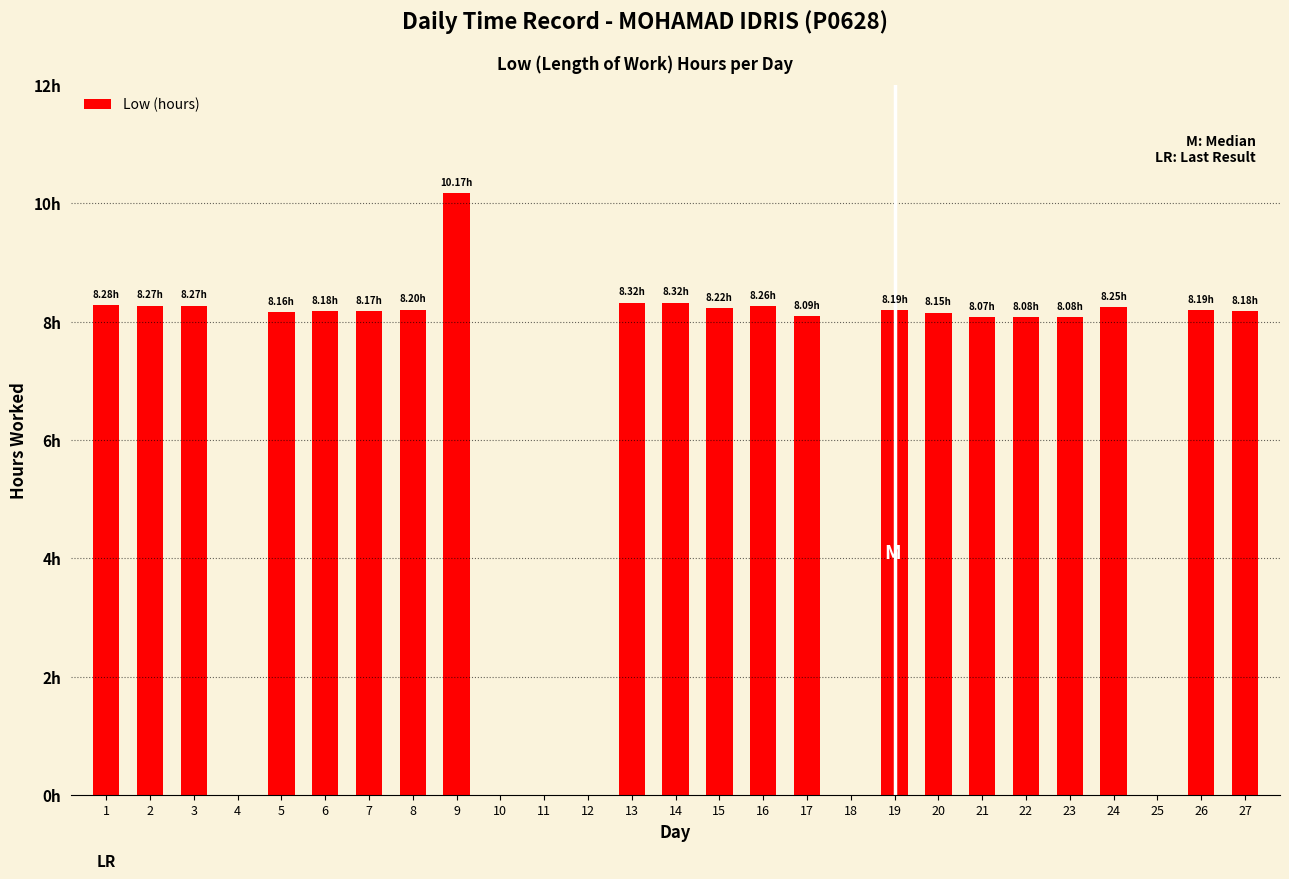

What is the change in value from 7 to 14?

+0.2